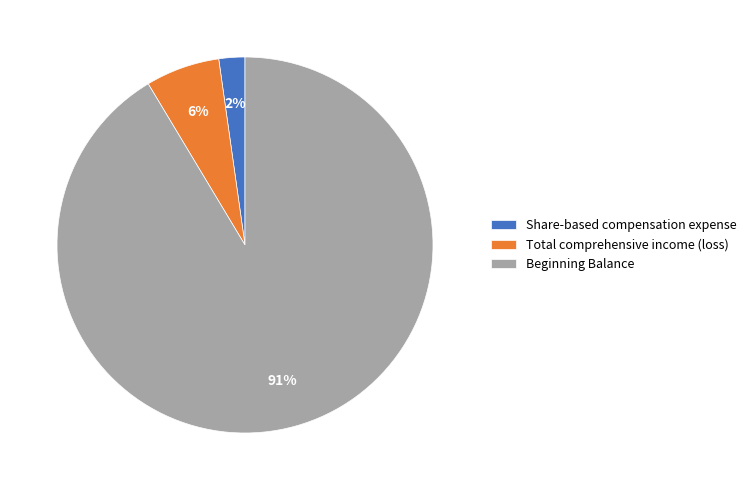

The Total comprehensive income (loss) slice represents 6% of the pie. True or false?

True